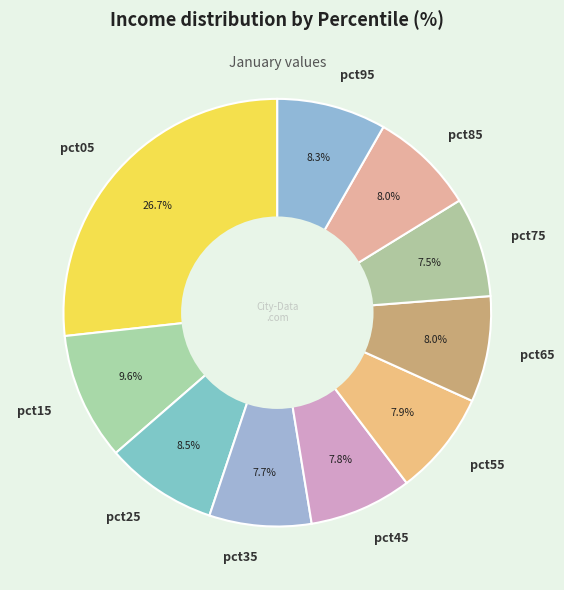

Is there any slice that represents more than half of the pie?

No